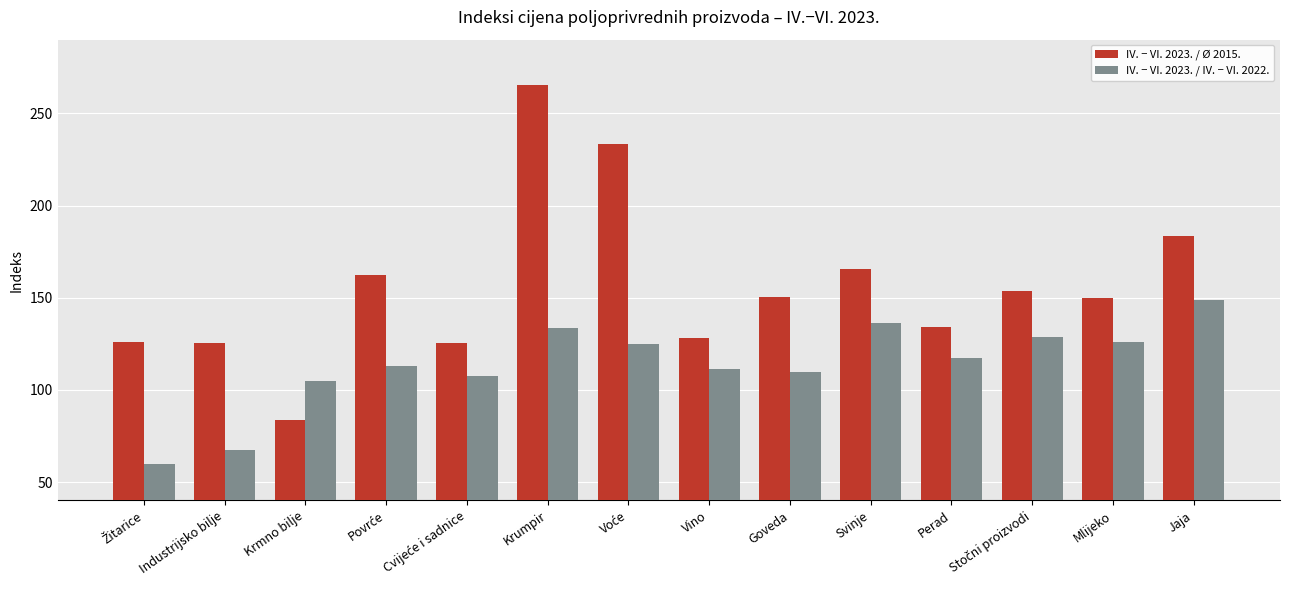

Is it true that IV. − VI. 2023. / Ø 2015. equals 165.7 at Svinje?

True